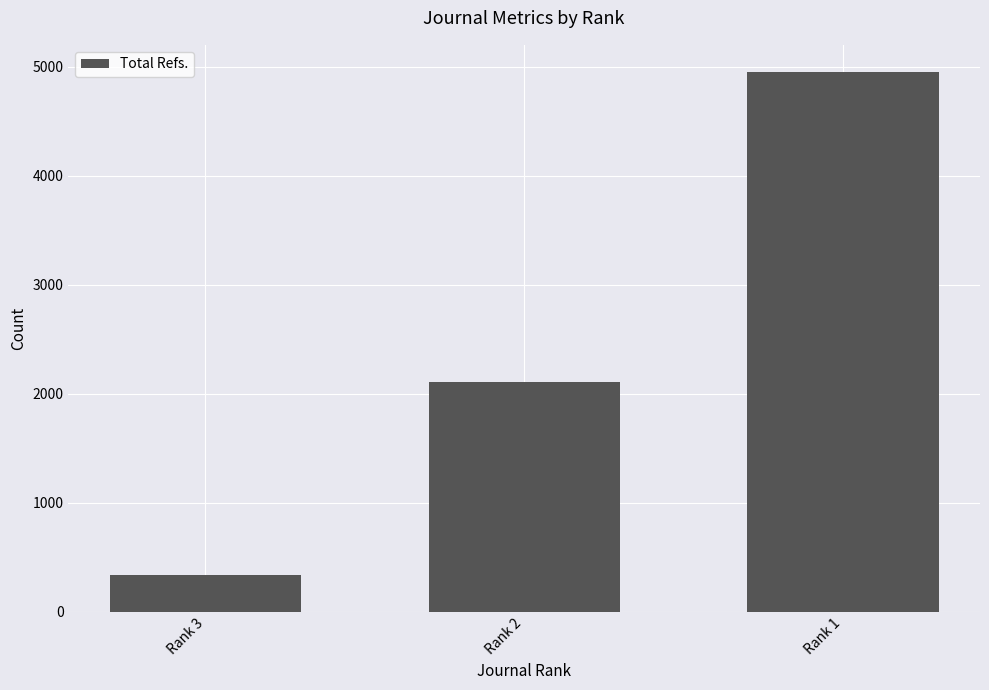

True or false: the data shows 3590 at Rank 2.

False